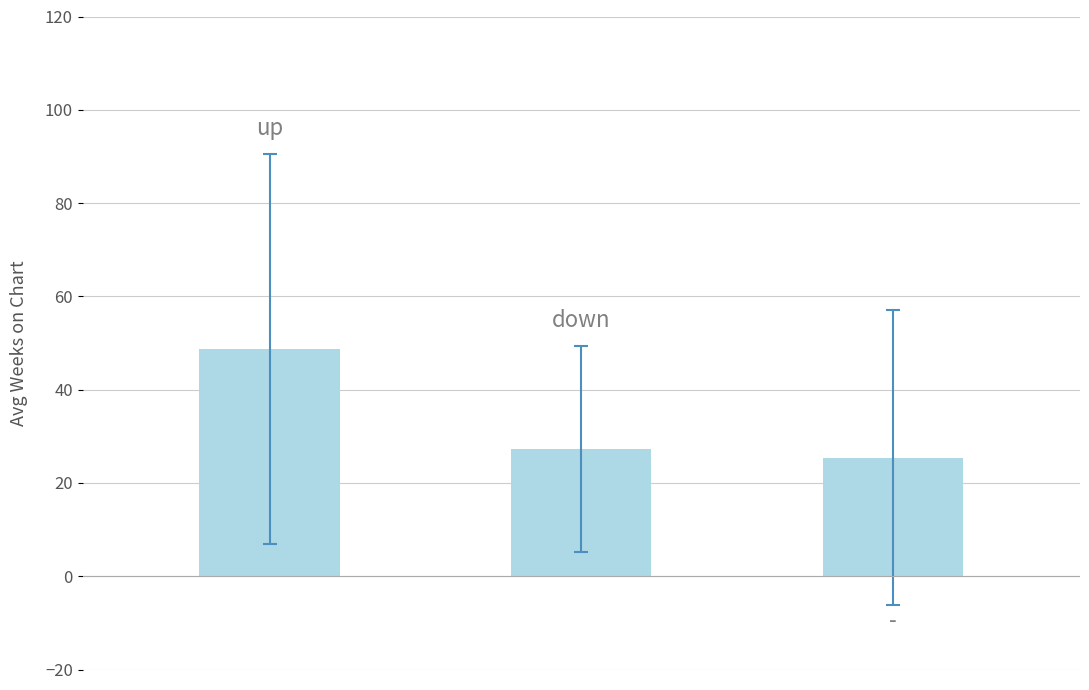

What is the sum of all values?

101.3